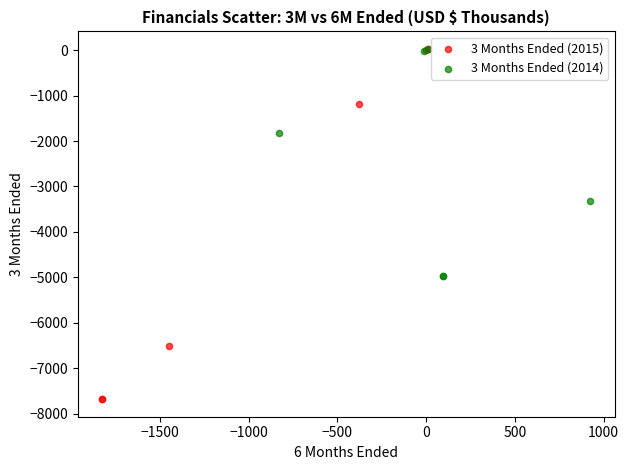

Which series has the largest Y range (max minus min)?

3 Months Ended (2015)